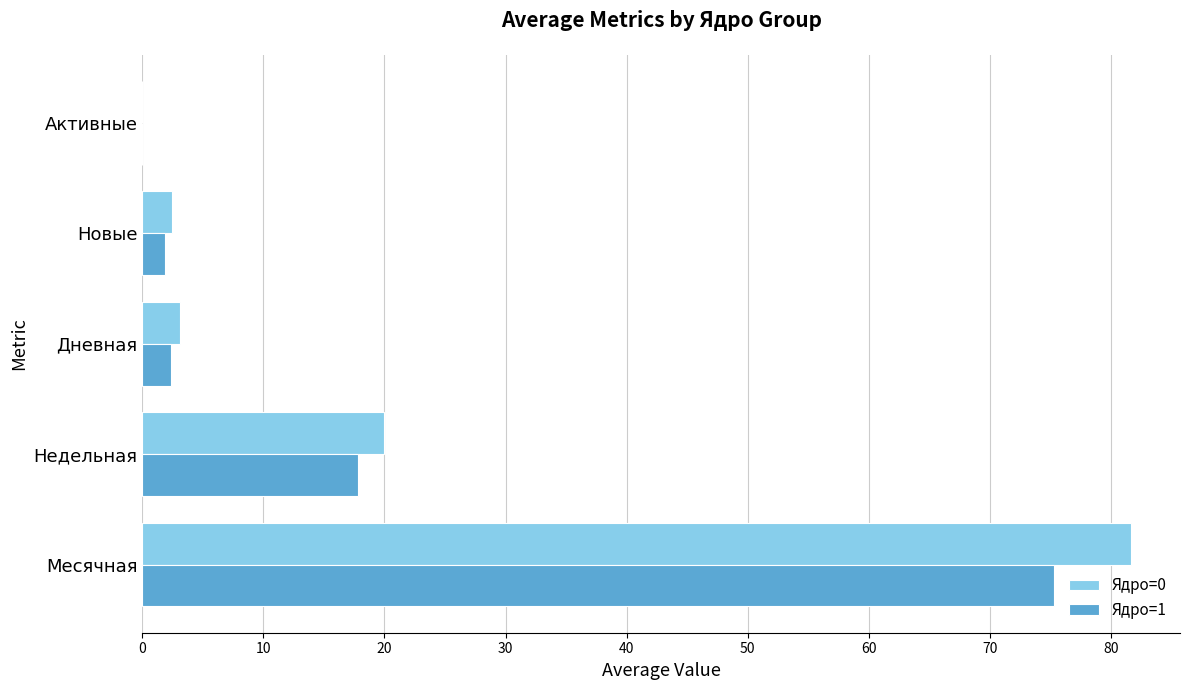

True or false: Ядро=1 has a value of 2.3 at Дневная.

True